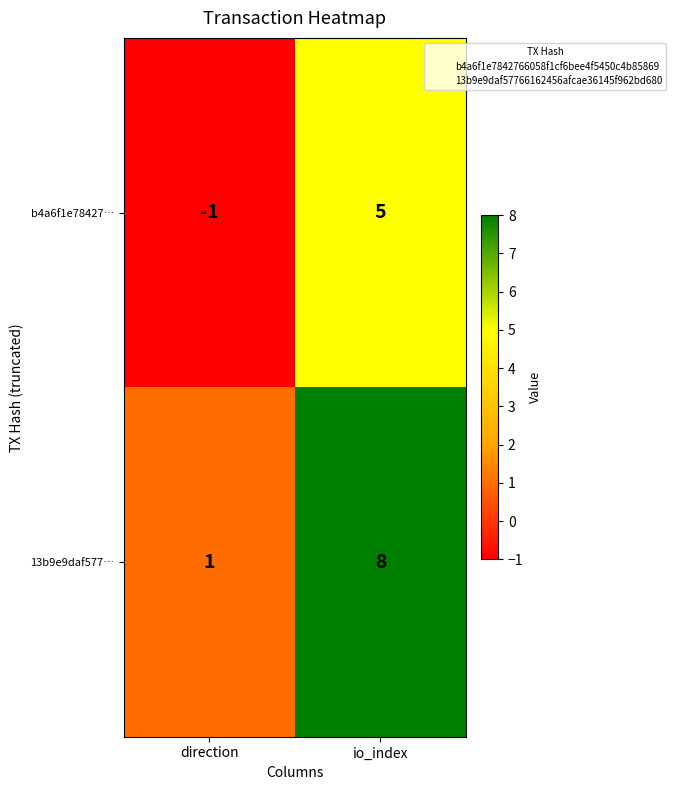

Which series has the largest total across all categories?

13b9e9daf577…